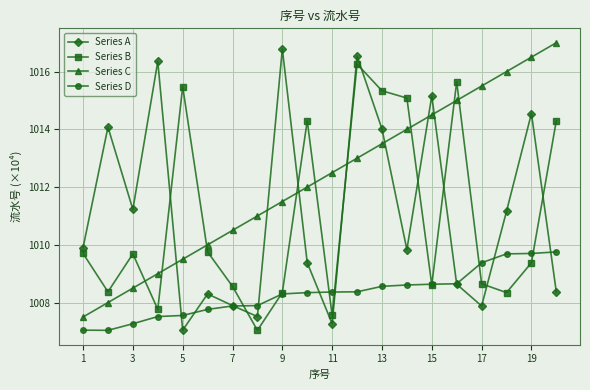

What is the minimum value for Series A?

1007.0